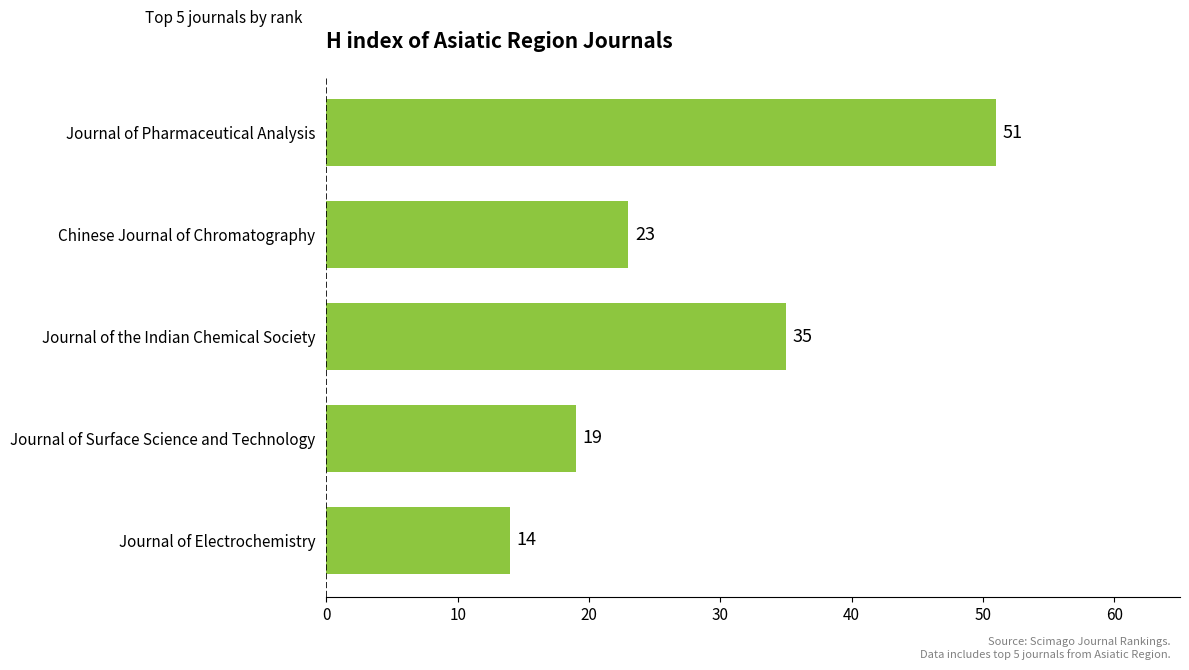

What is the label of the 3rd bar from the bottom?

Journal of the Indian Chemical Society